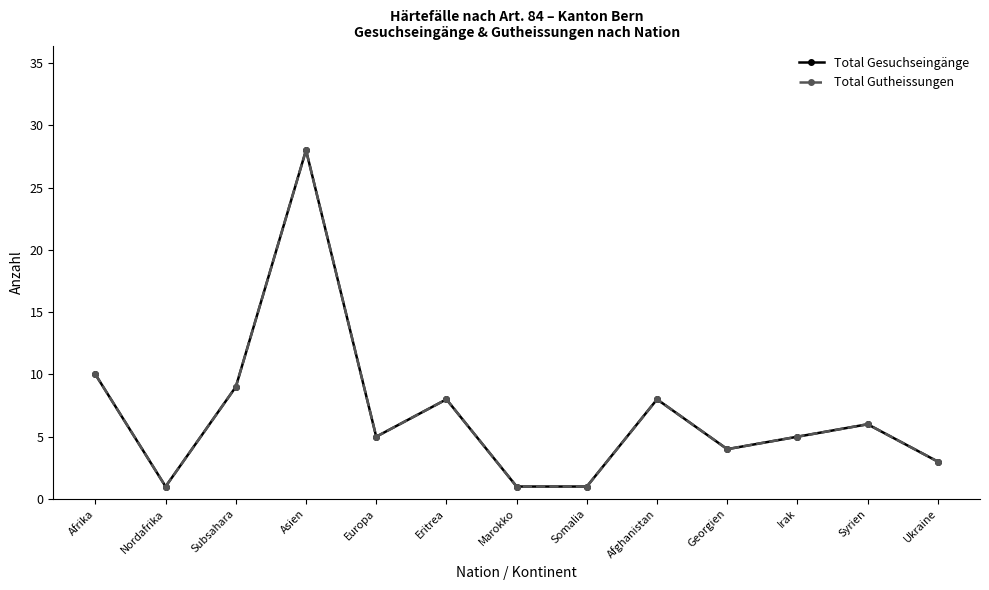

Reading left to right, transcribe all the data shown in this chart.

Total Gesuchseingänge: Afrika=10	Nordafrika=1	Subsahara=9	Asien=28	Europa=5	Eritrea=8	Marokko=1	Somalia=1	Afghanistan=8	Georgien=4	Irak=5	Syrien=6	Ukraine=3
Total Gutheissungen: Afrika=10	Nordafrika=1	Subsahara=9	Asien=28	Europa=5	Eritrea=8	Marokko=1	Somalia=1	Afghanistan=8	Georgien=4	Irak=5	Syrien=6	Ukraine=3